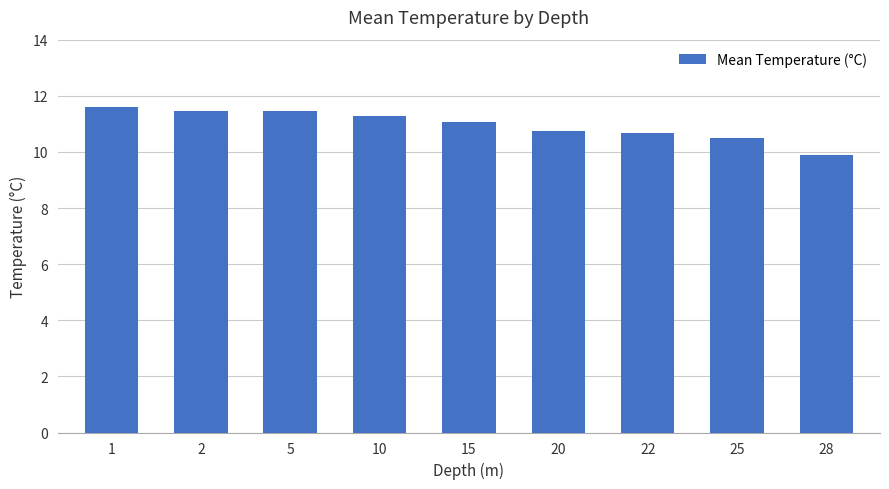

What is the ratio of the value at 22 to the value at 2?

0.9